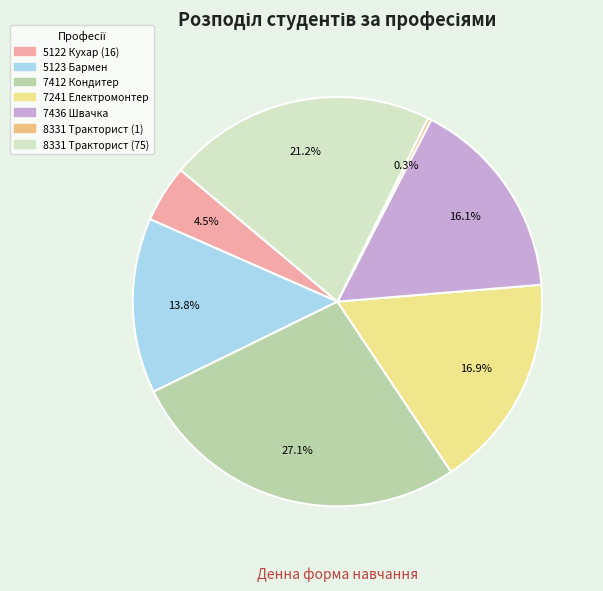

Which category has the biggest portion of the pie?

7412 Кондитер